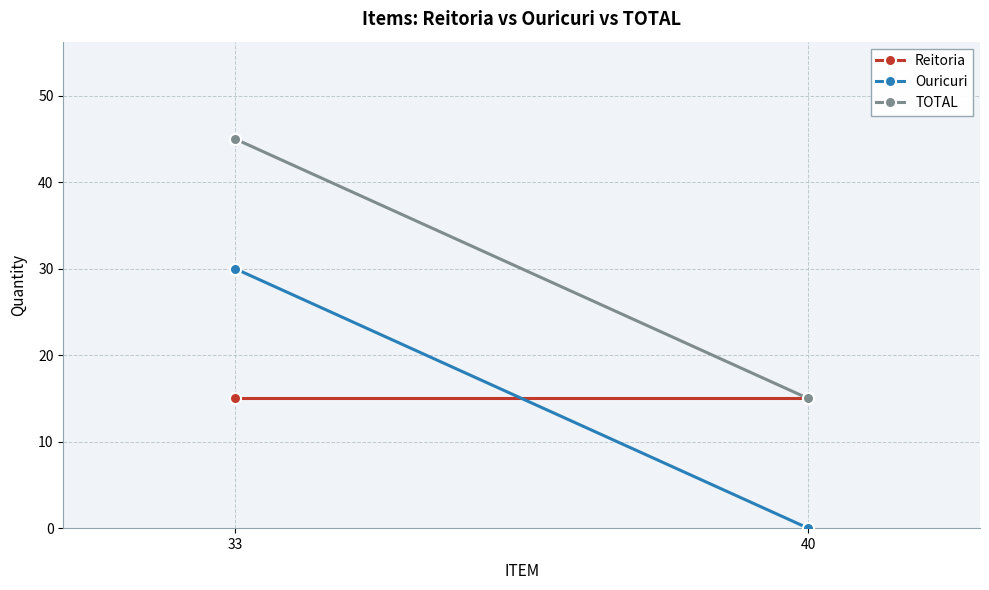

Is it true that Reitoria equals 7 at 40?

False